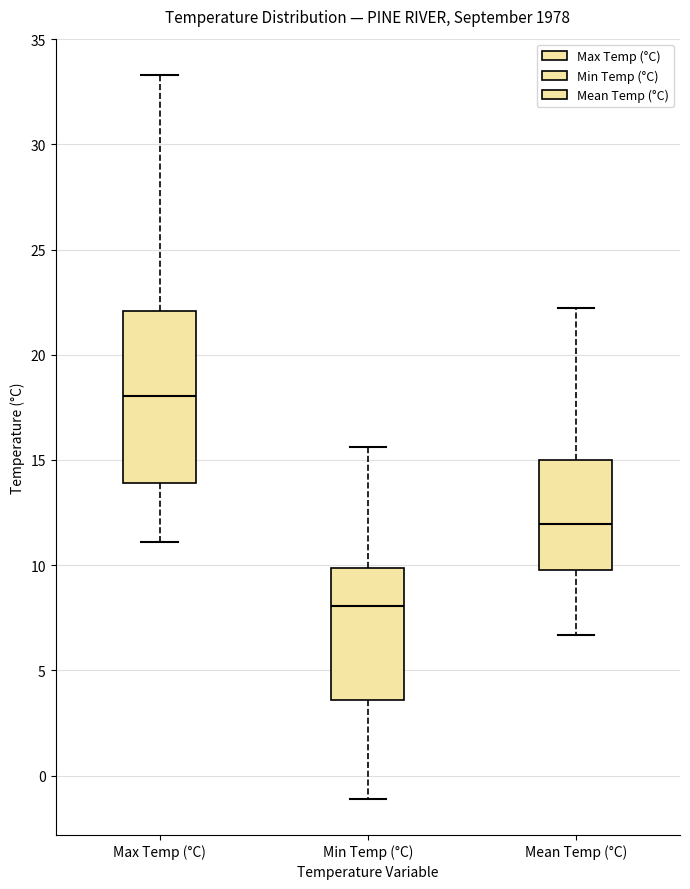

Comparing the boxes themselves (not the whiskers), which one is the tallest?

Max Temp (°C)